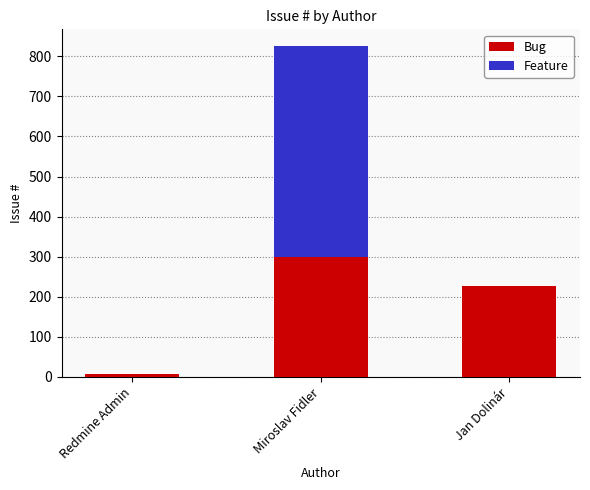

How many data points does each series have?

3